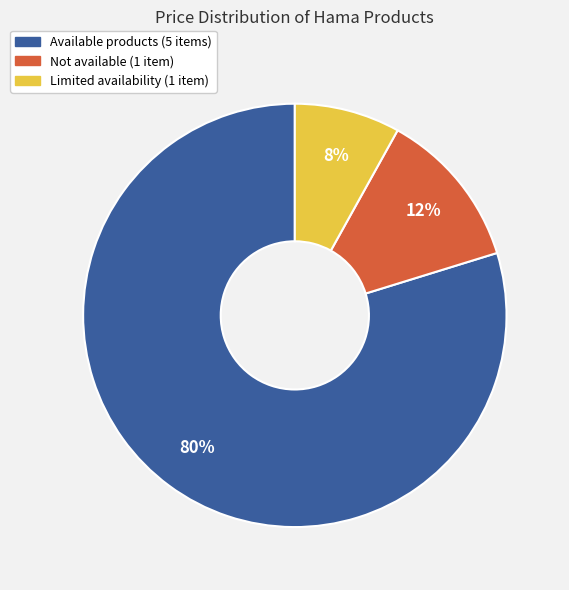

How many segments does this pie chart have?

3